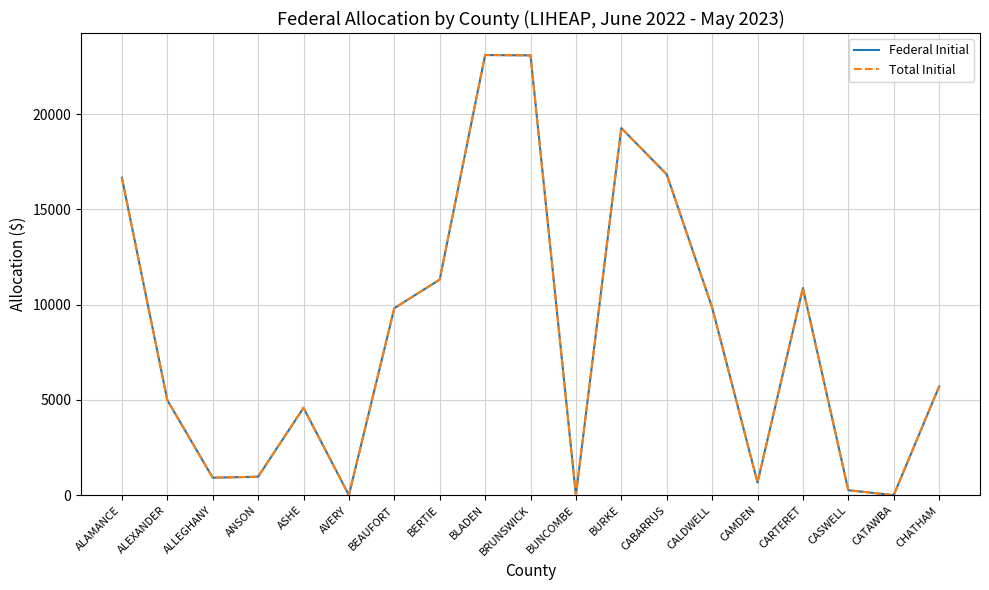

How many lines are shown in the chart?

2